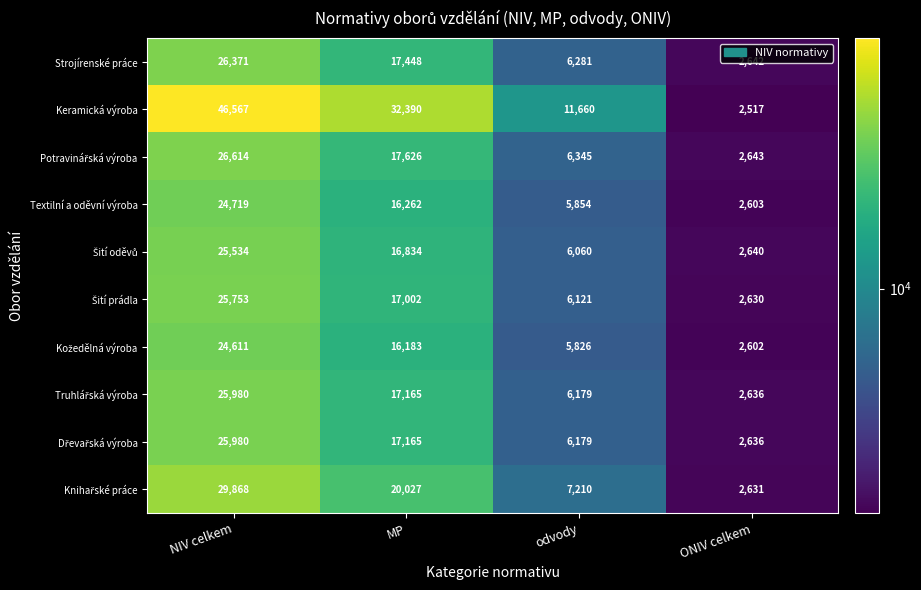

The Keramická výroba series shows 2517 at ONIV celkem. True or false?

True